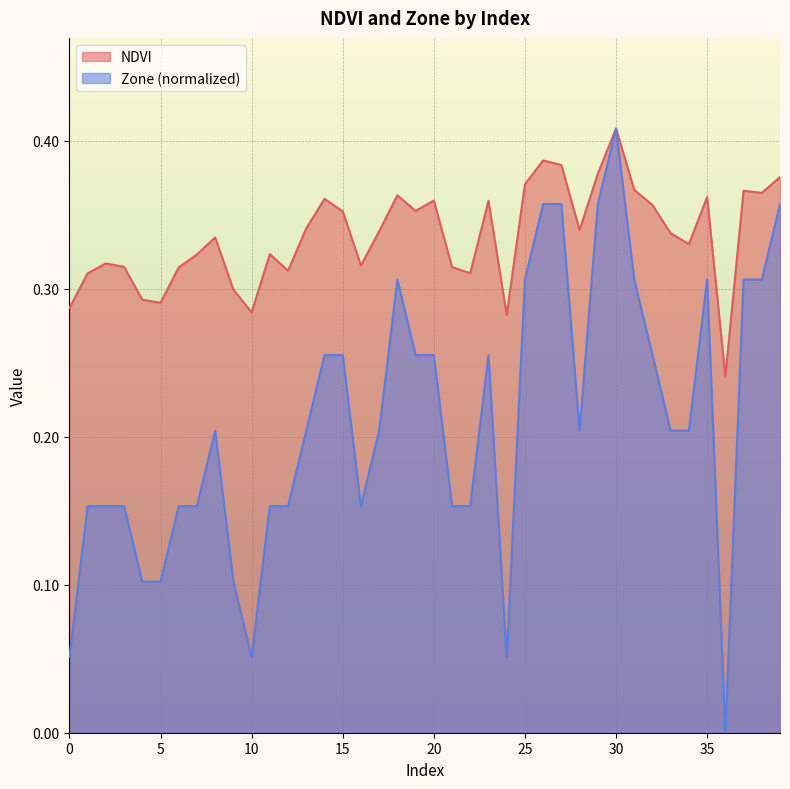

What is the spread (max minus min) of values at 16?

0.2